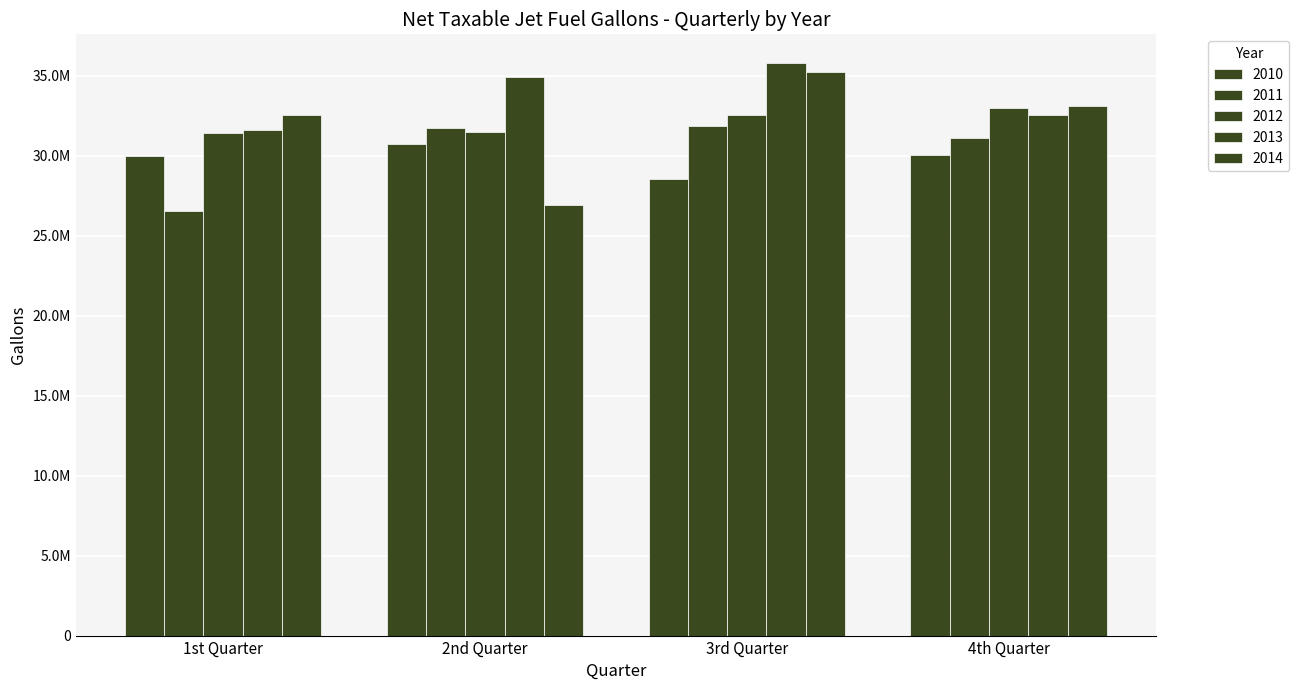

Are the bars horizontal?

No